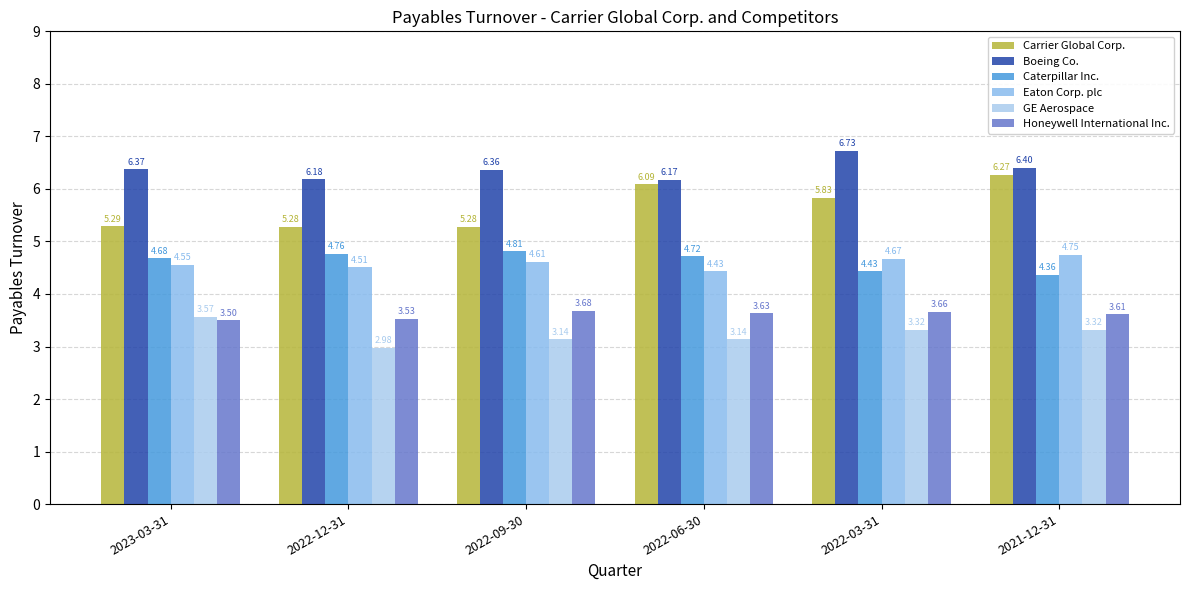

Which series has the largest total across all categories?

Boeing Co.